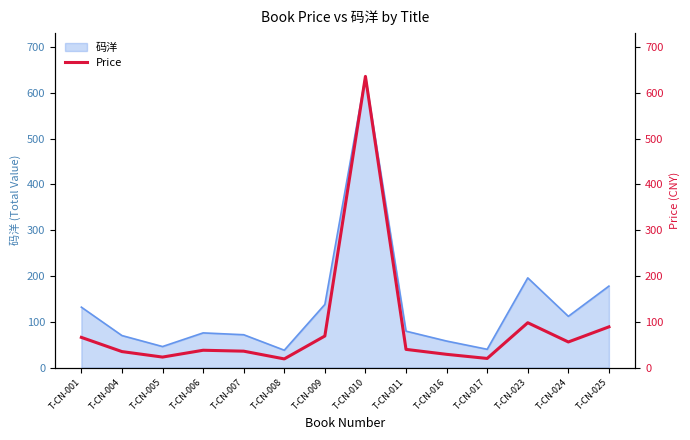

The value at T-CN-023 is 98.0. True or false?

True